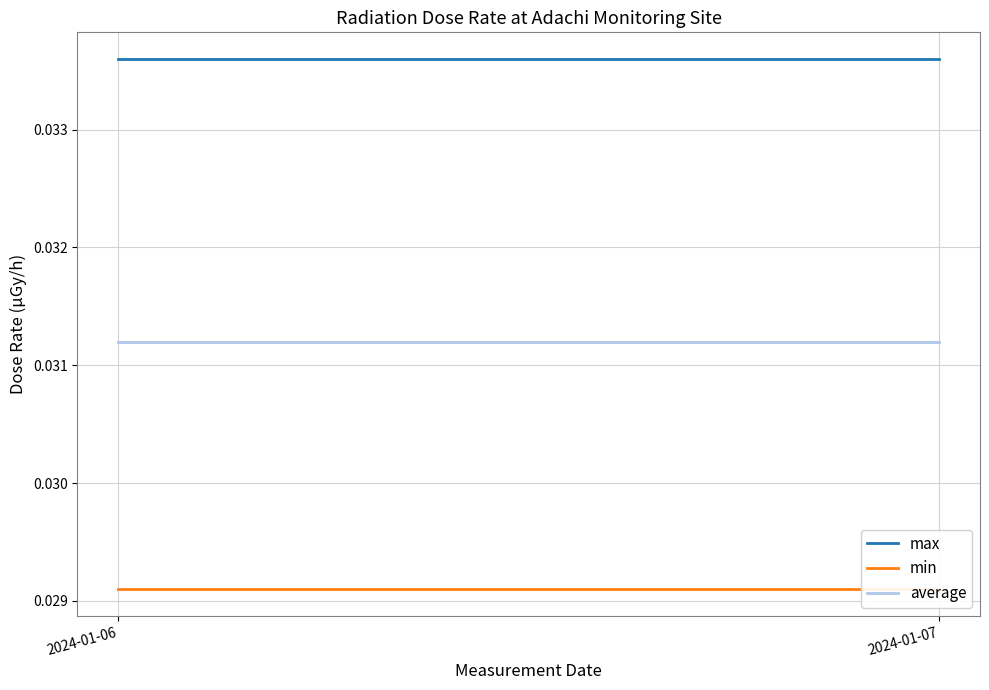

Reading left to right, transcribe all the data shown in this chart.

max: 2024-01-06=0.0	2024-01-07=0.0
min: 2024-01-06=0.0	2024-01-07=0.0
average: 2024-01-06=0.0	2024-01-07=0.0